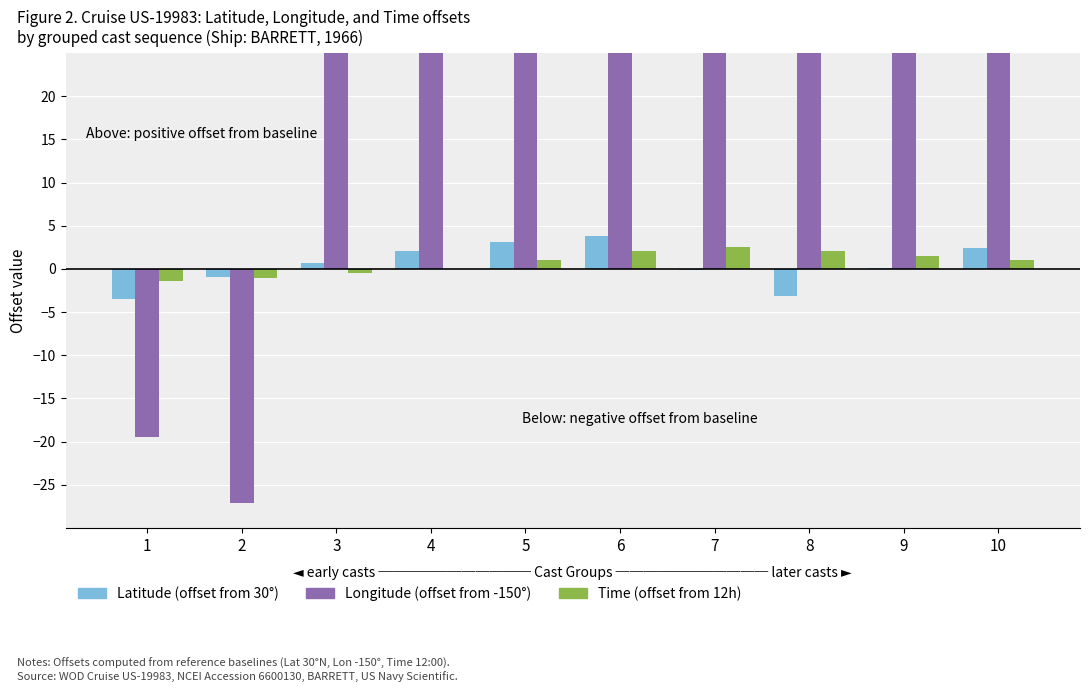

What is the average value of the Longitude (offset from -150°) series?

235.3